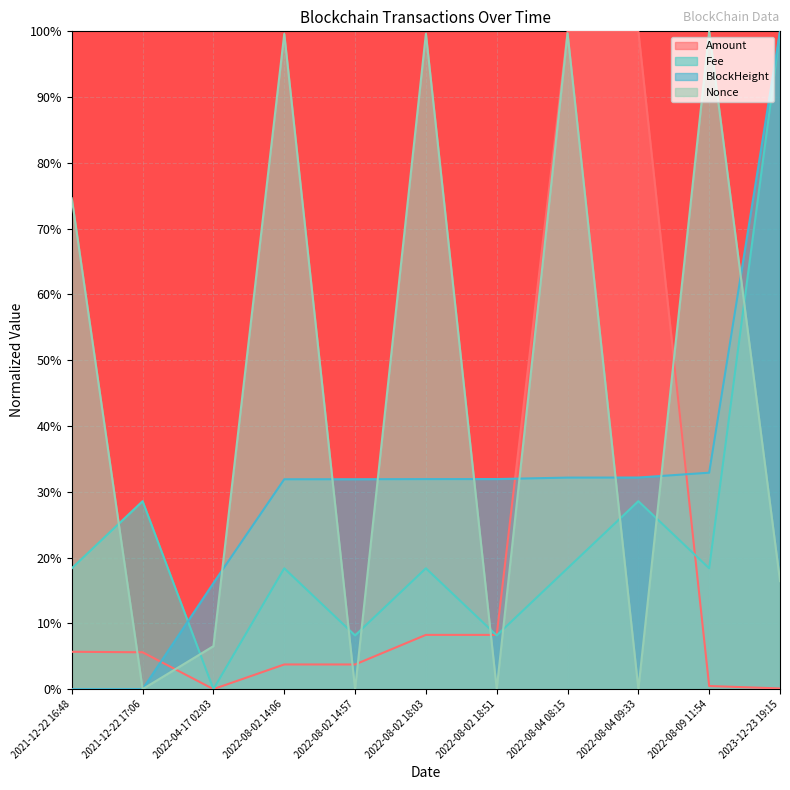

Which series changed the most between 2022-04-17 02:03 and 2022-08-02 14:06?

Nonce